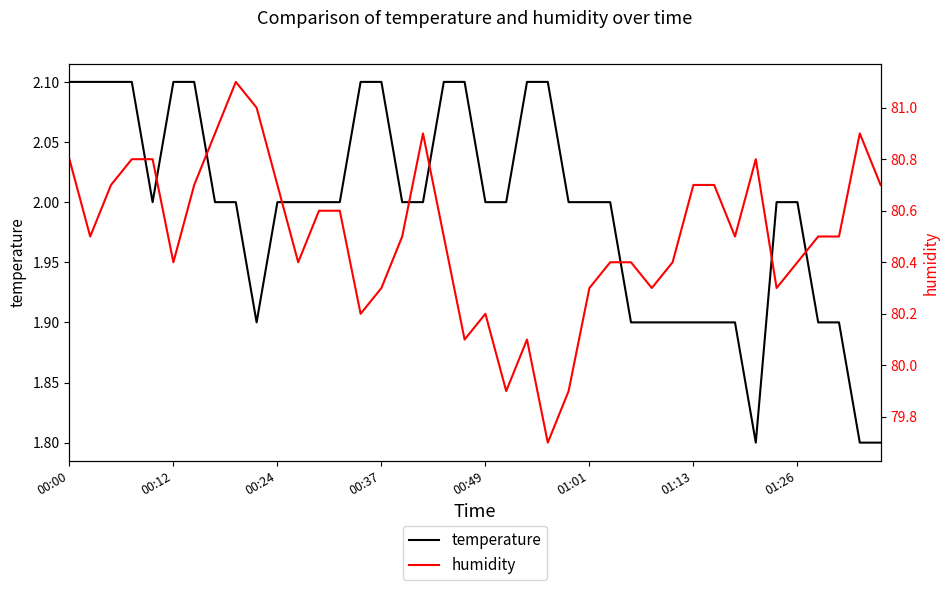

What is the spread (max minus min) of values at 17?

78.9